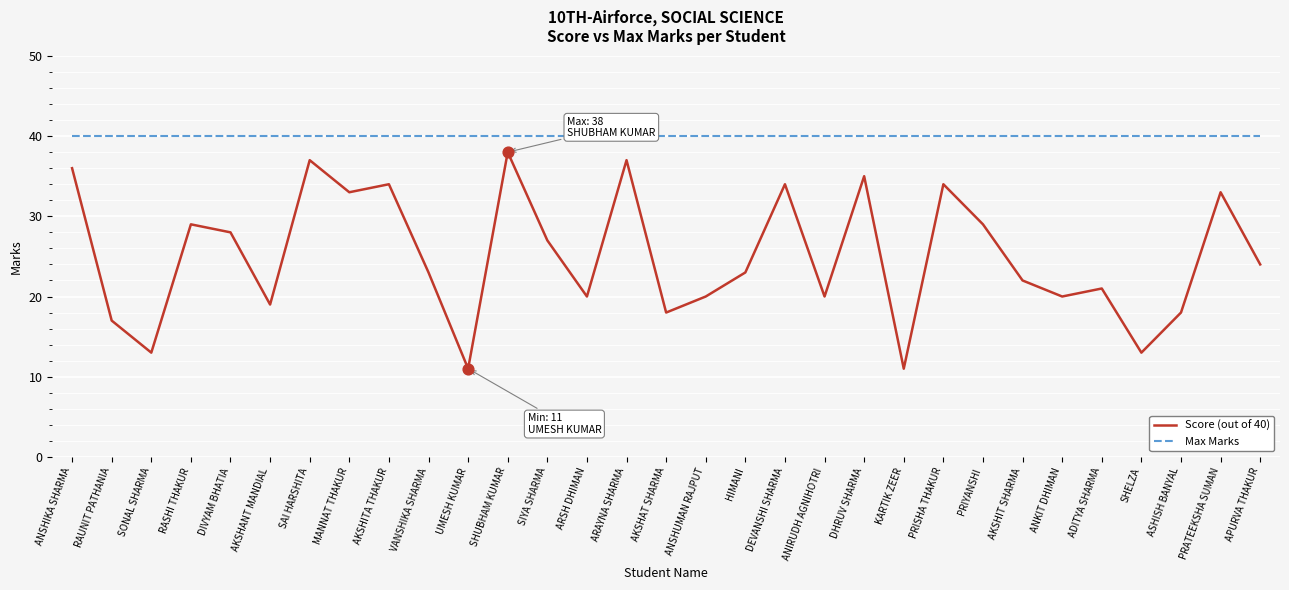

What is the difference between the highest and lowest values at MANNAT THAKUR?

7